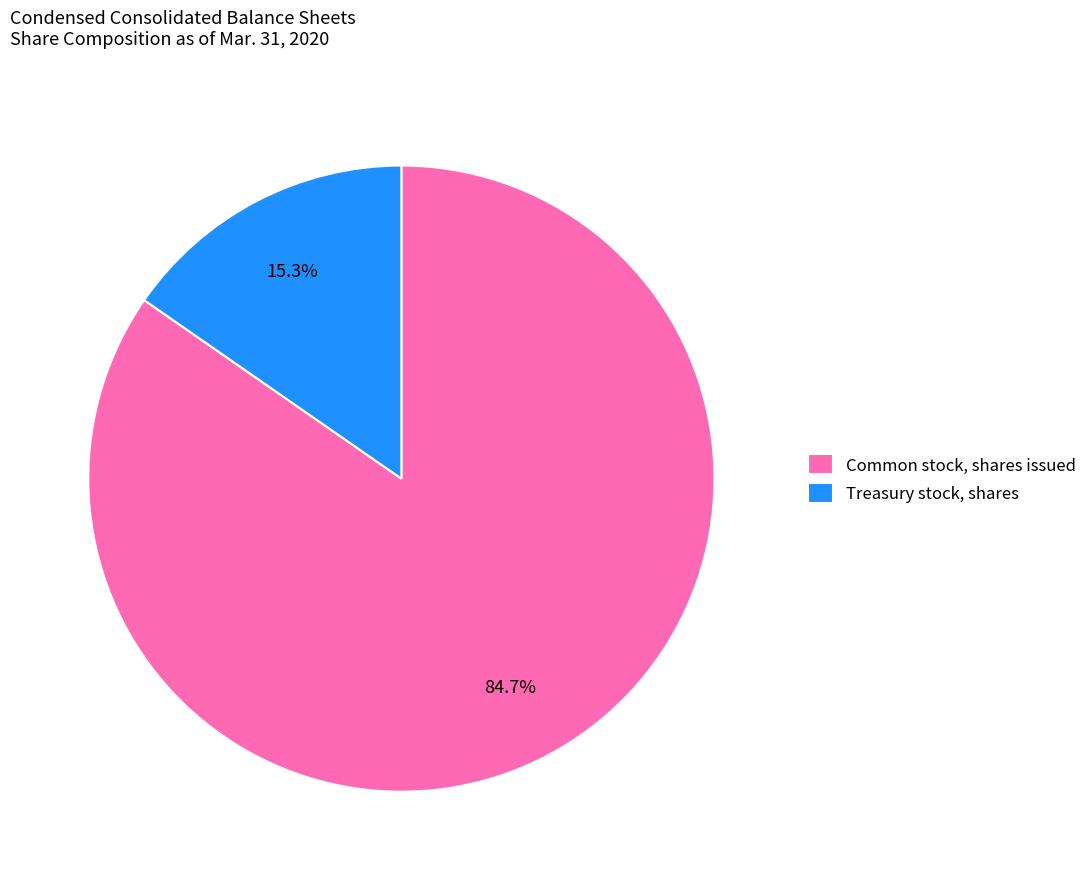

To the nearest percent, what portion does Treasury stock, shares represent?

15%